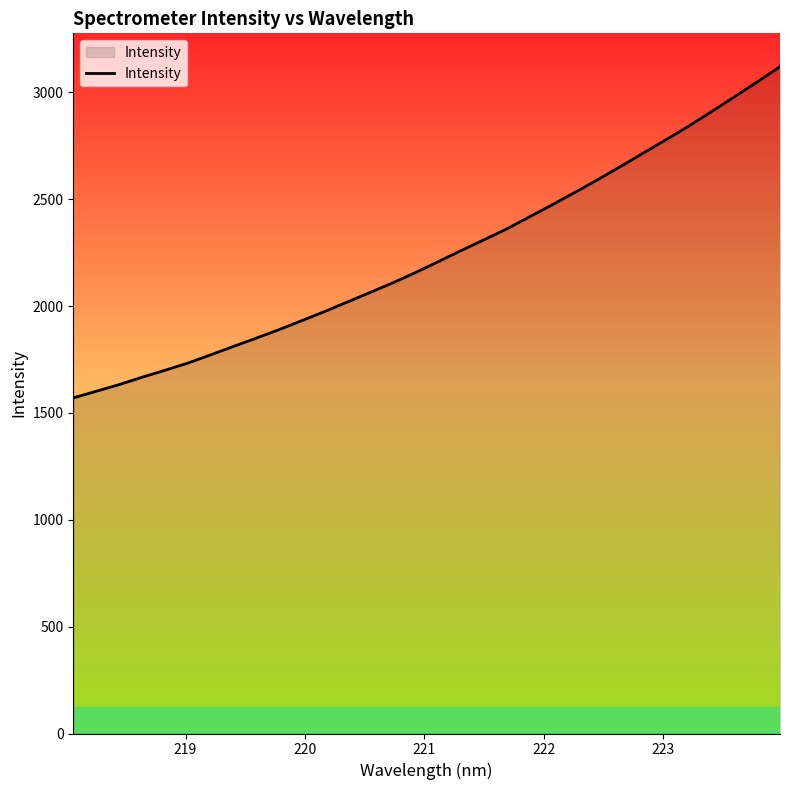

What is the smallest value displayed?

1570.6